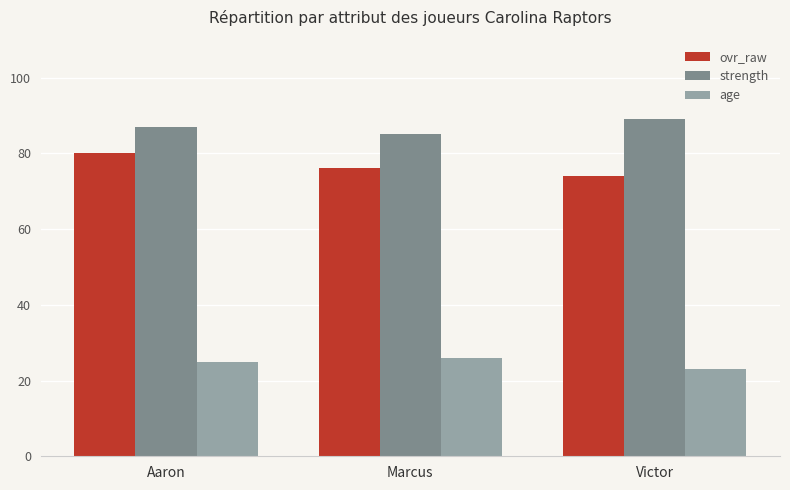

What is the value of the age bar at the 3rd from the left?

23